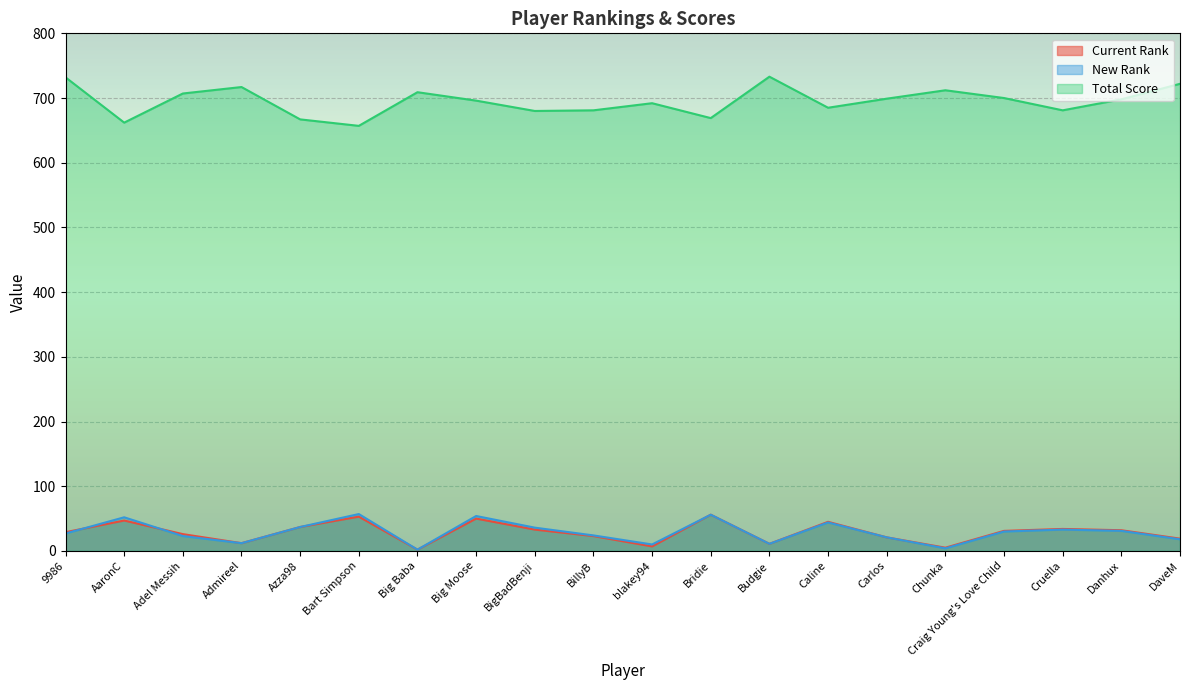

True or false: New Rank and Total Score cross at least once.

False